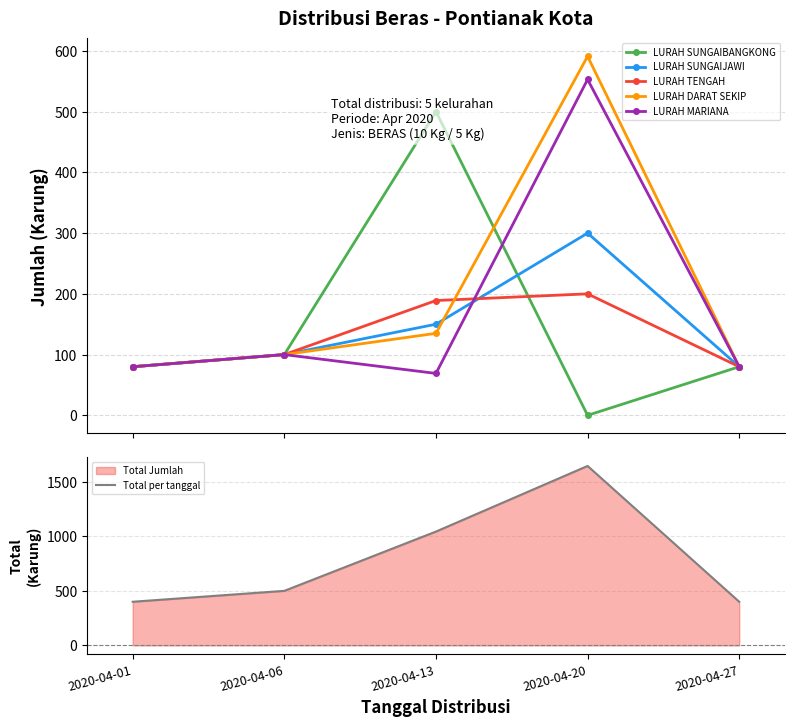

The LURAH SUNGAIBANGKONG series shows 500 at 2020-04-13. True or false?

True